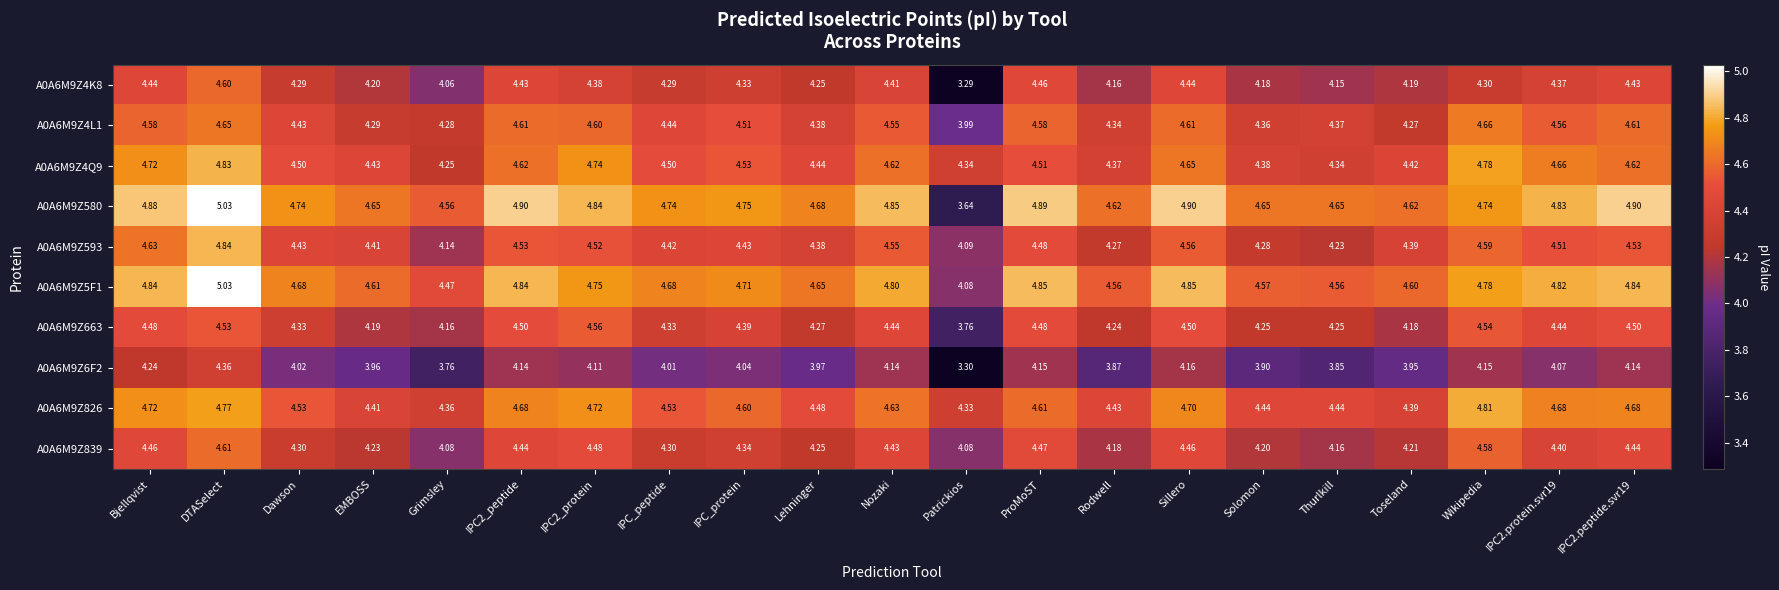

Where is A0A6M9Z4K8 nearest to the value 3?

Patrickios